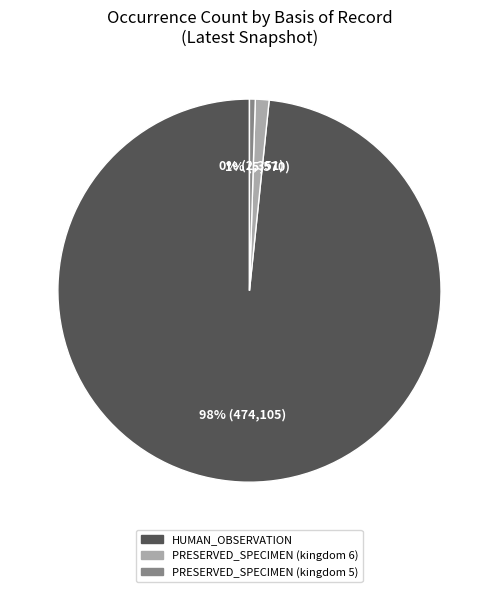

What percentage is the PRESERVED_SPECIMEN (kingdom 6) slice, to the nearest percent?

1%